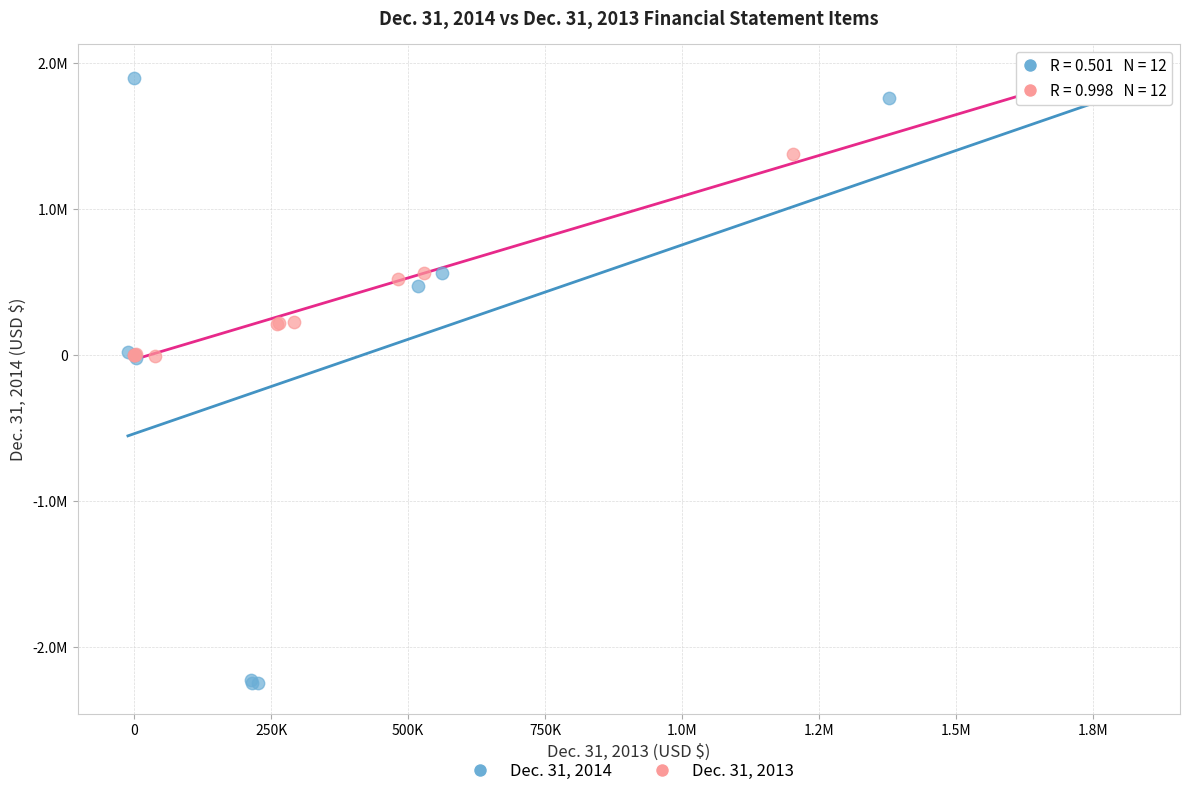

What are all the series names shown in the legend?

Dec. 31, 2014, Dec. 31, 2013